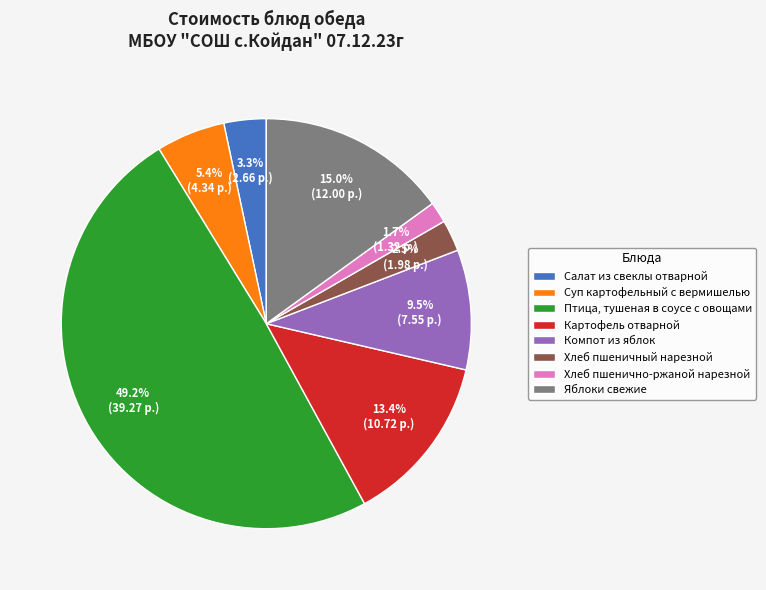

Do Хлеб пшеничный нарезной and Компот из яблок together represent more than half of the pie?

No